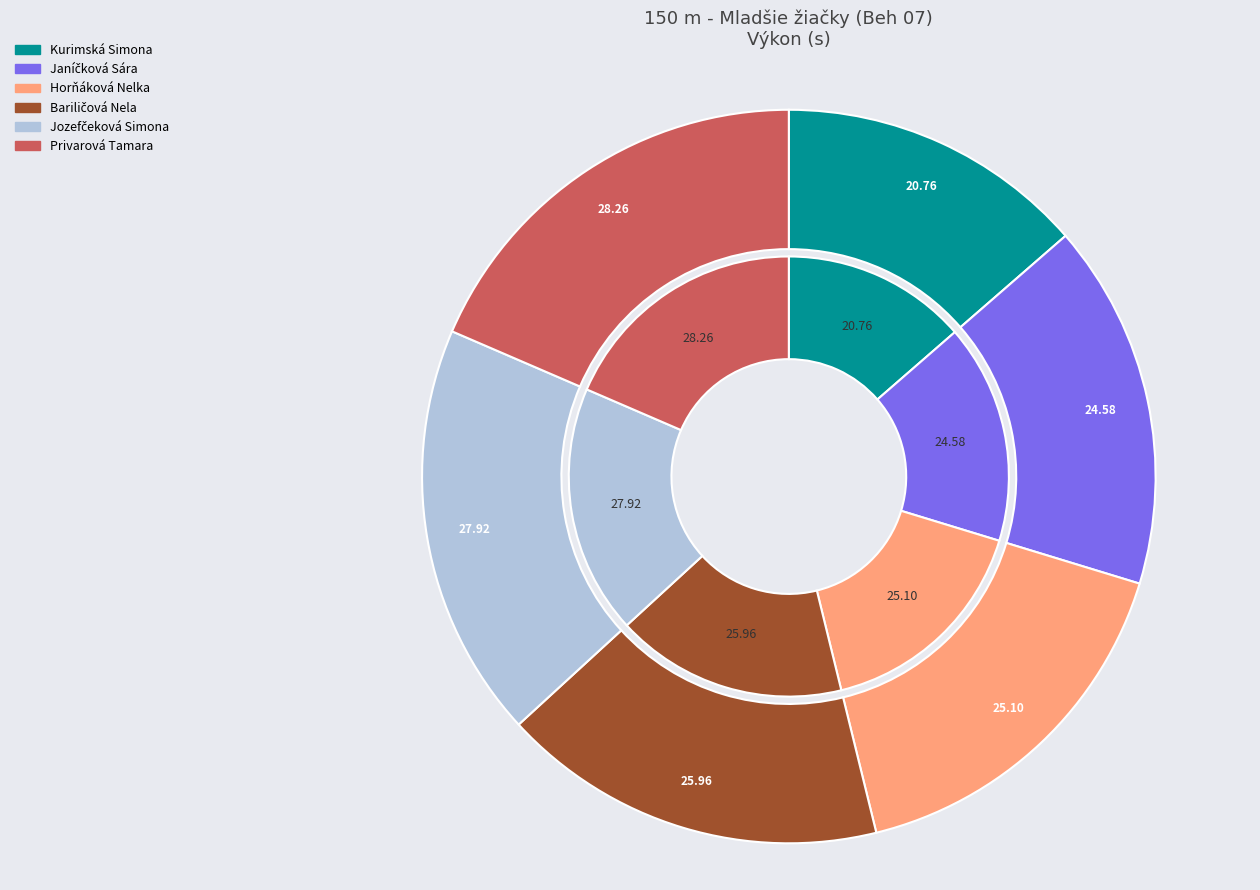

Is Privarová Tamara the majority of the pie?

No